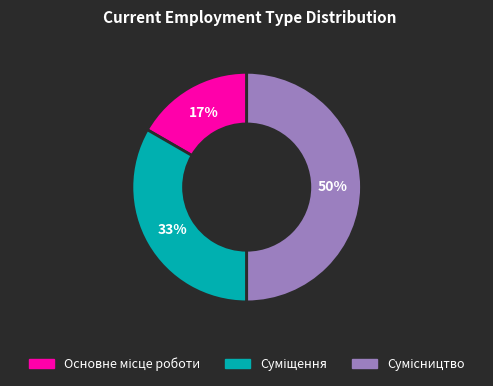

To the nearest percent, what is the difference between the largest and smallest slice percentages?

33%